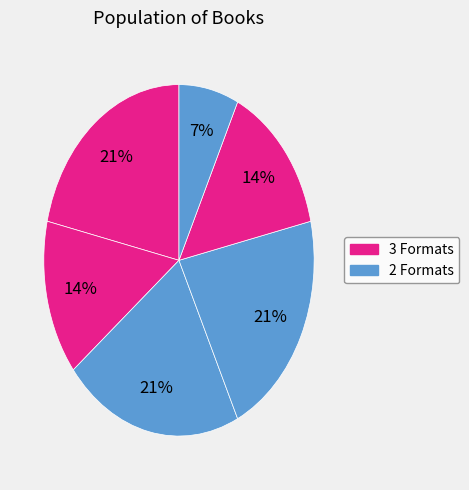

How many slices are in this pie chart?

6